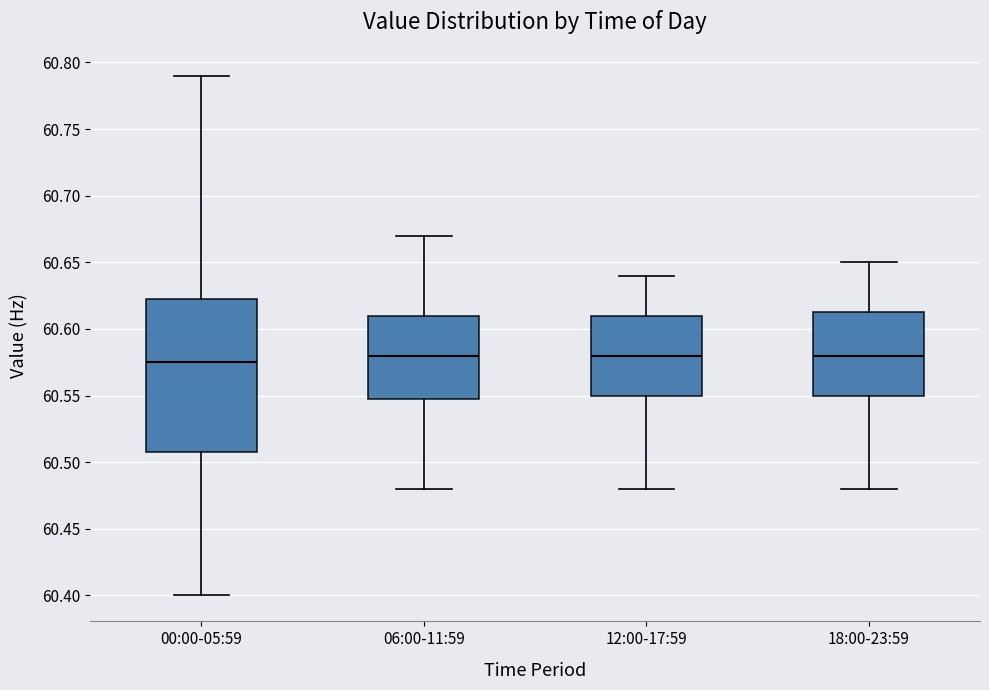

Which box is the tallest, from its lower edge to its upper edge?

00:00-05:59